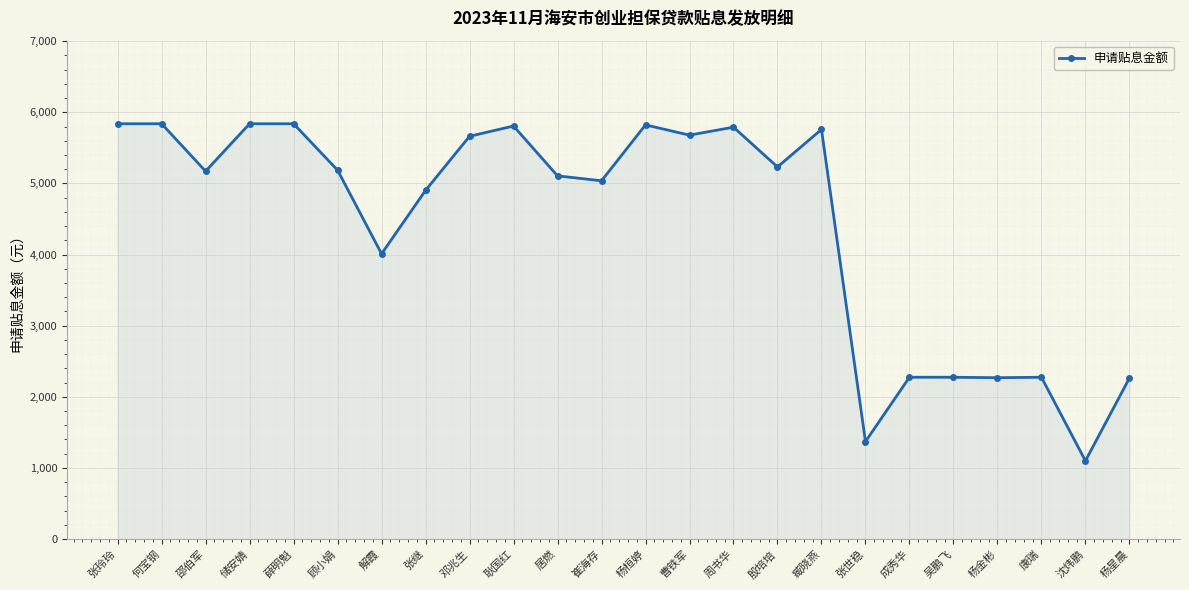

What is the label of the 23rd point from the left?

沈炜鹏